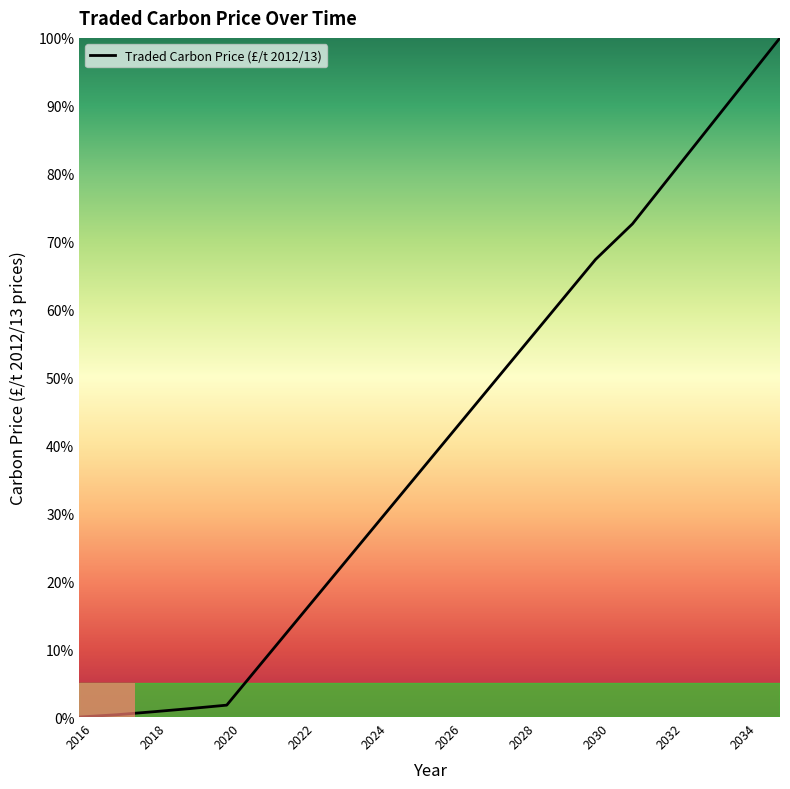

What is the difference between the maximum and minimum values?

100.0